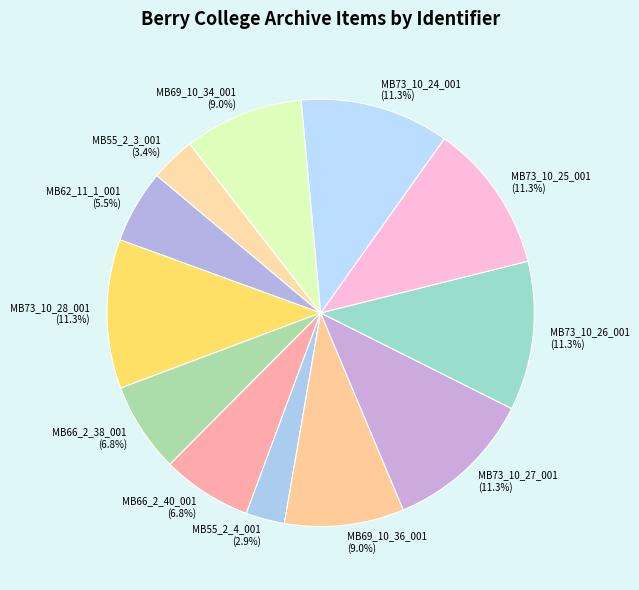

To the nearest percent, what is the difference between the largest and smallest slice percentages?

8%